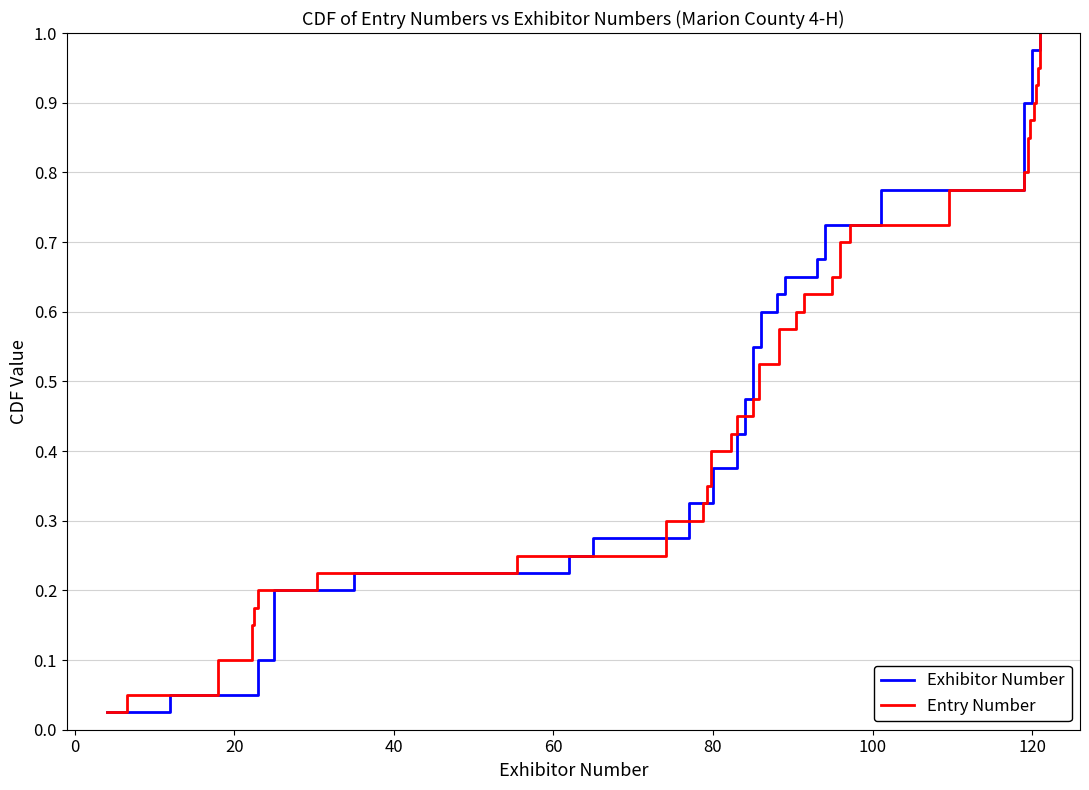

How many categories are shown in the chart?

40